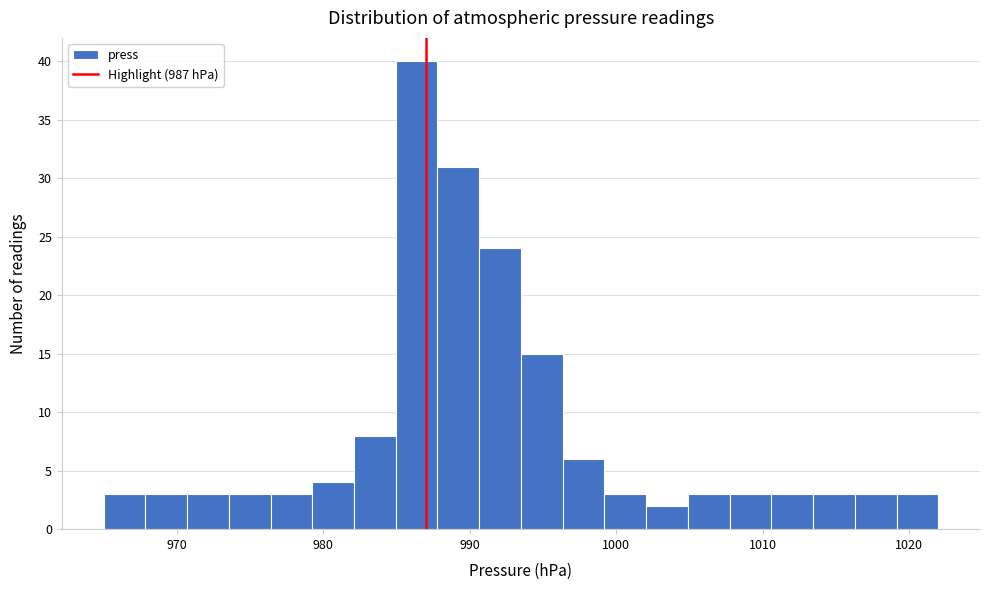

Around what value on the x-axis is the tallest bar? Give the approximate position of its centre, as read against the axis.

986